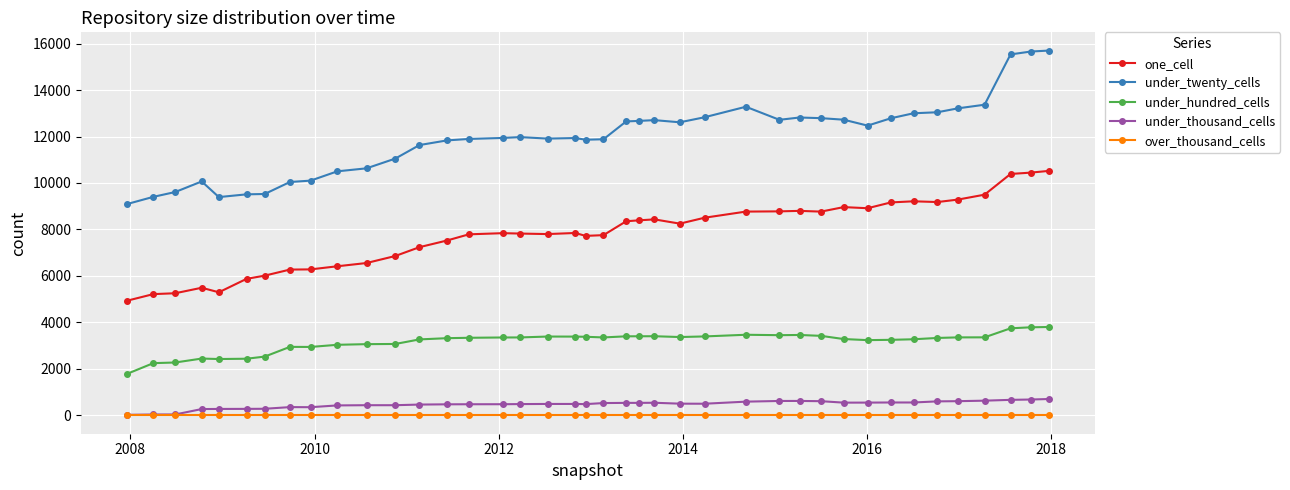

Does the chart display data point markers on the line(s)?

Yes